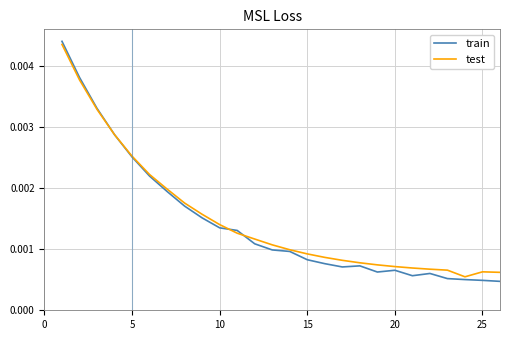

At how many categories does at least one series exceed 0?

26